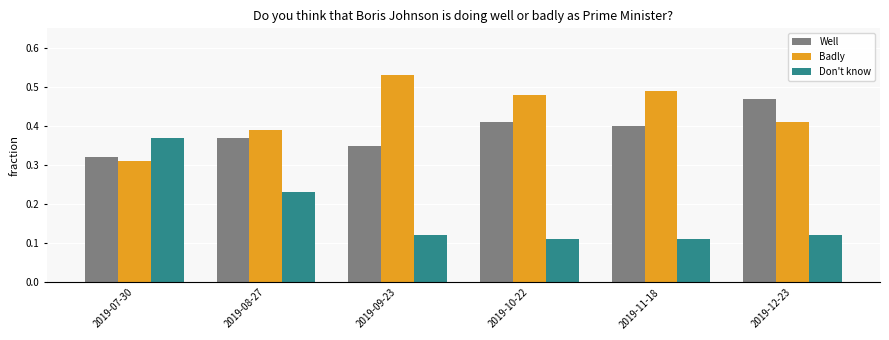

Rank the series at 2019-09-23 from highest to lowest value.

Badly, Well, Don't know